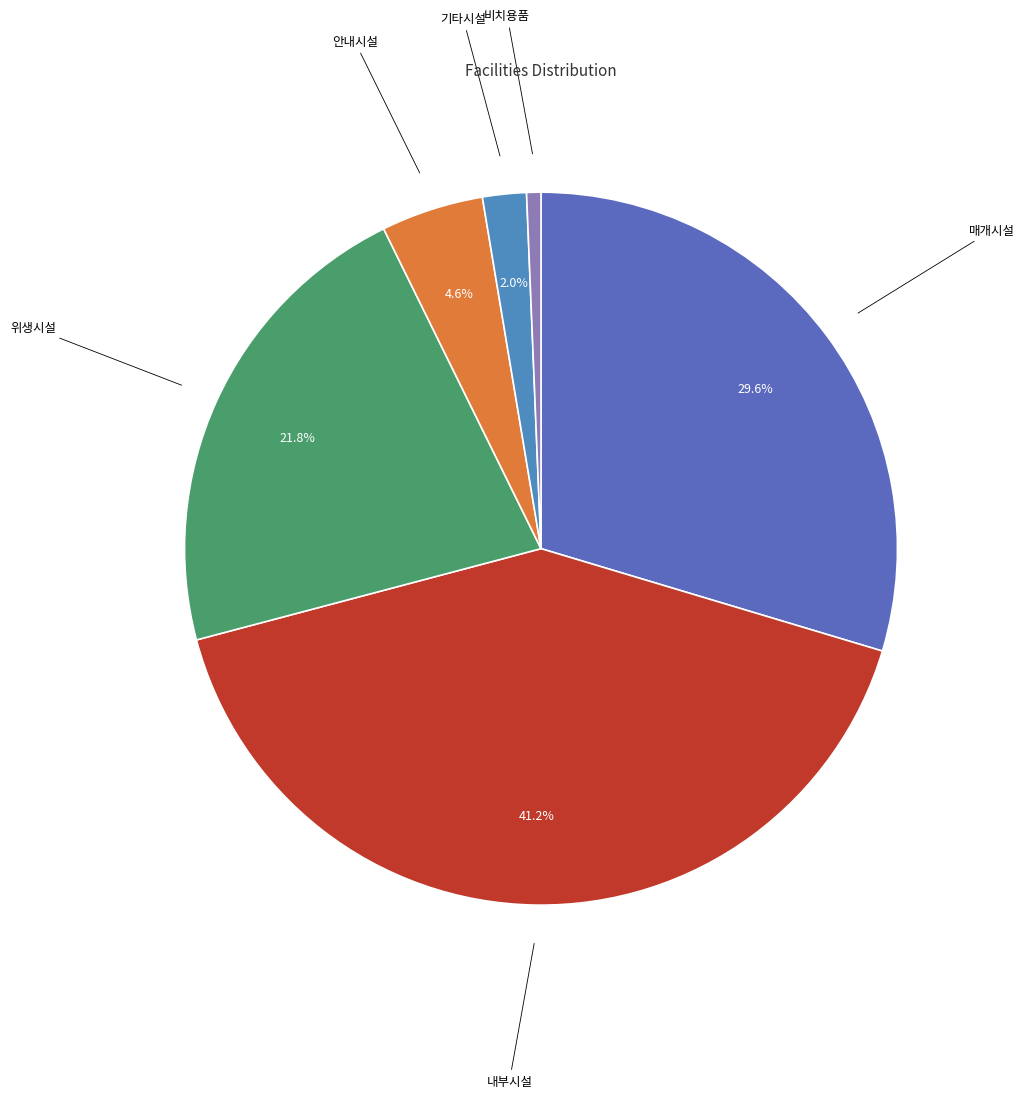

How many slices are in this pie chart?

6